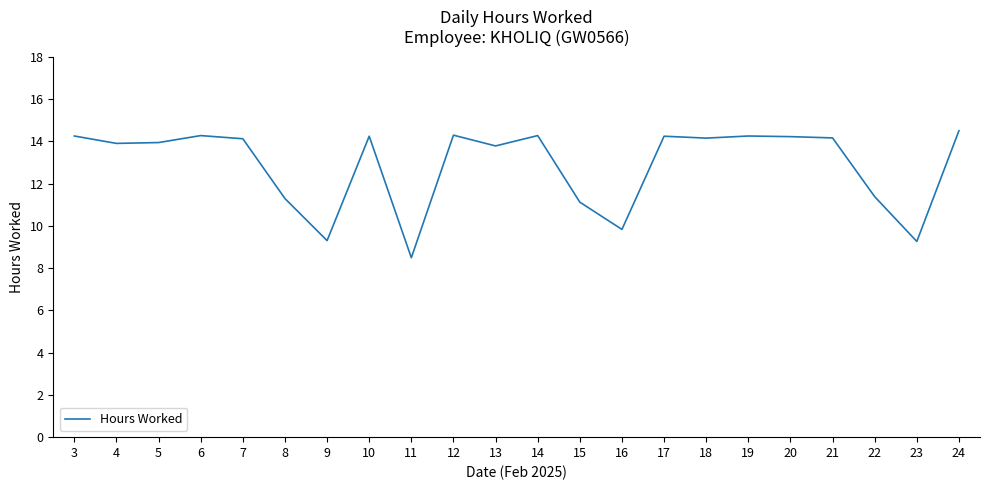

What is the change in value from 13 to 14?

+0.5